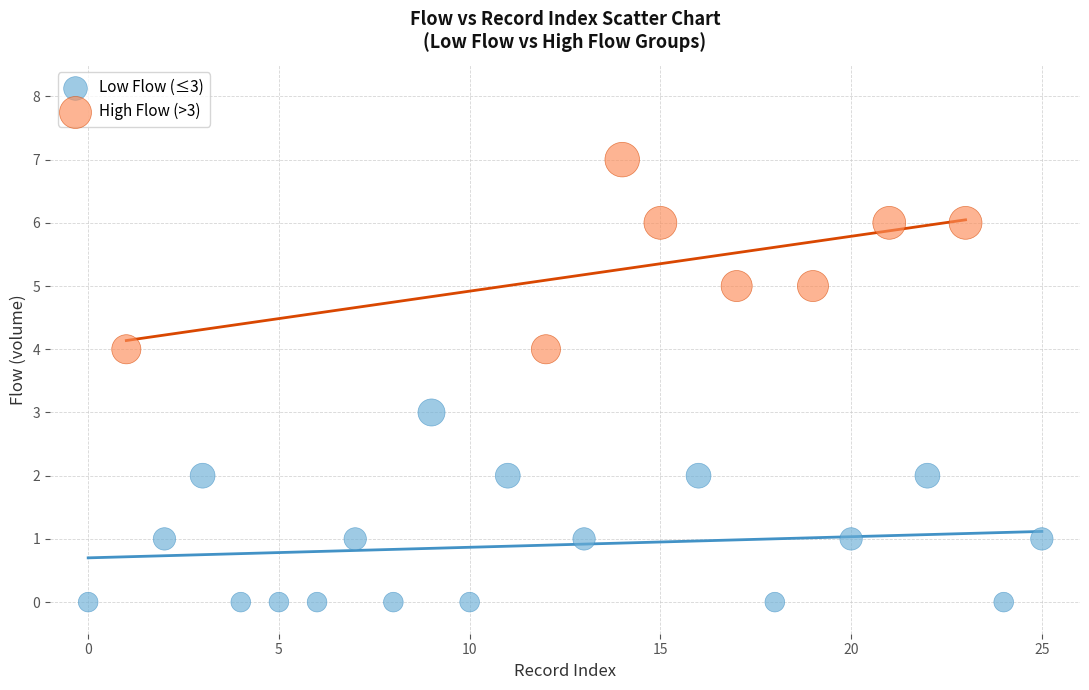

Which series reaches the maximum Y coordinate?

High Flow (>3)